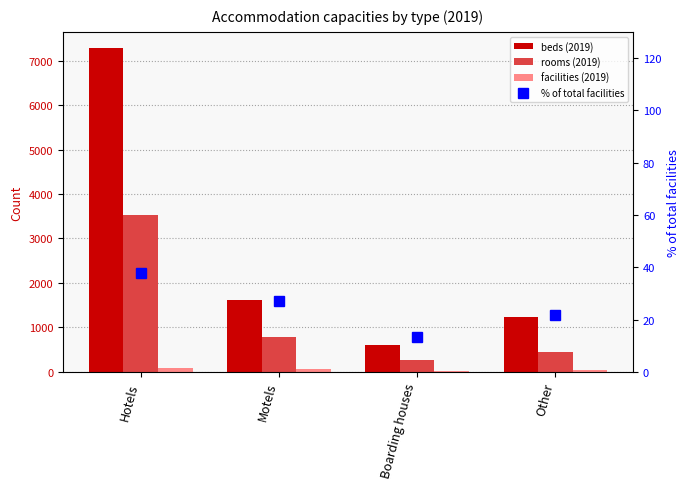

Which series has the largest total across all categories?

beds (2019)